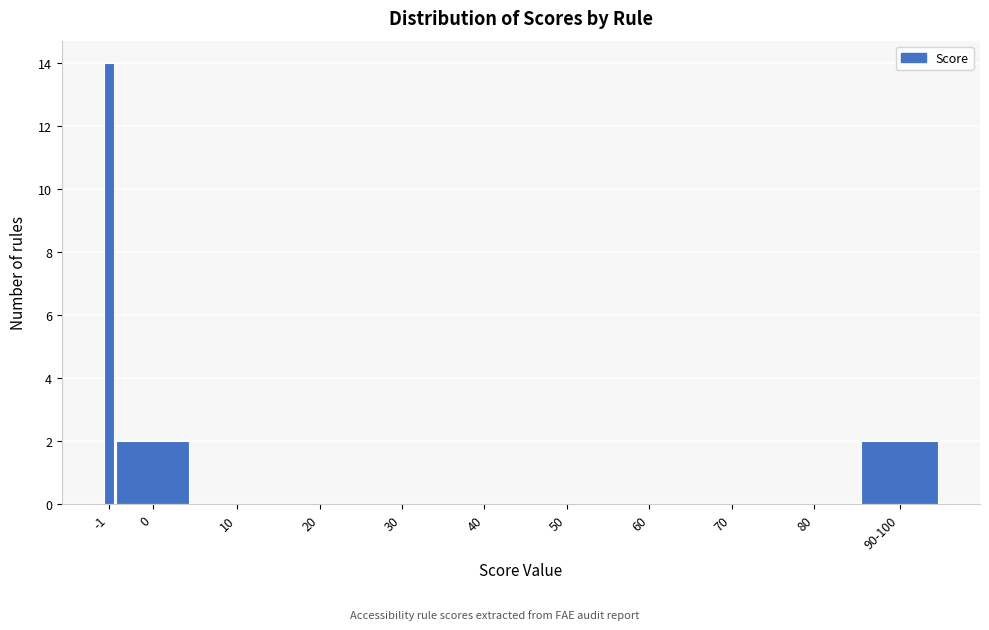

Reading left to right, what are all the values shown in this chart?

-1=14	0=2	10=0	20=0	30=0	40=0	50=0	60=0	70=0	80=0	90-100=2